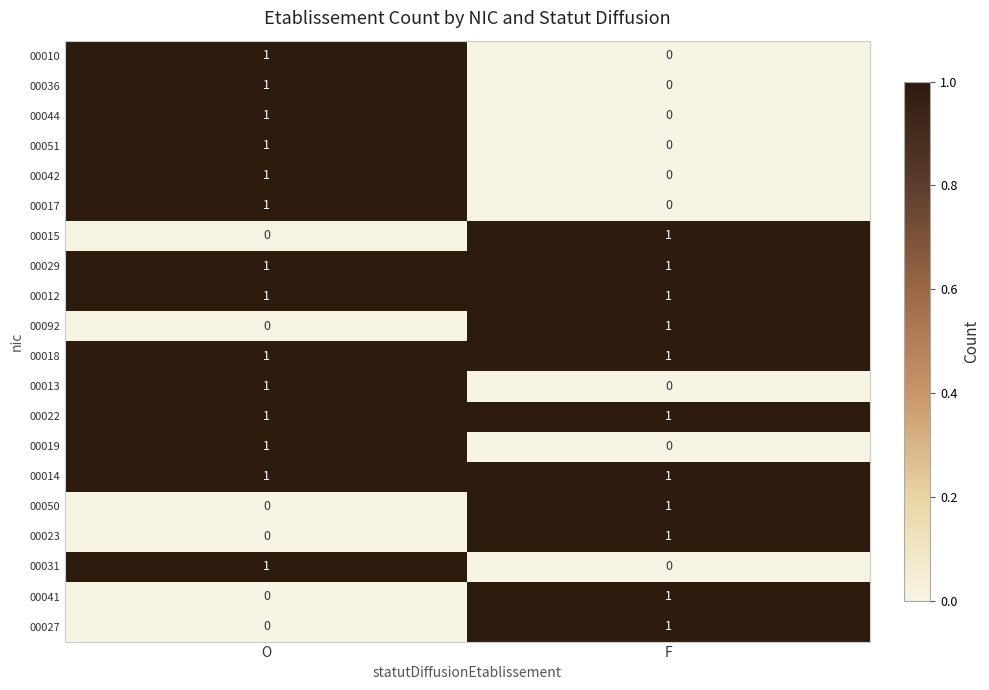

At which label is 00019 closest to 0?

F